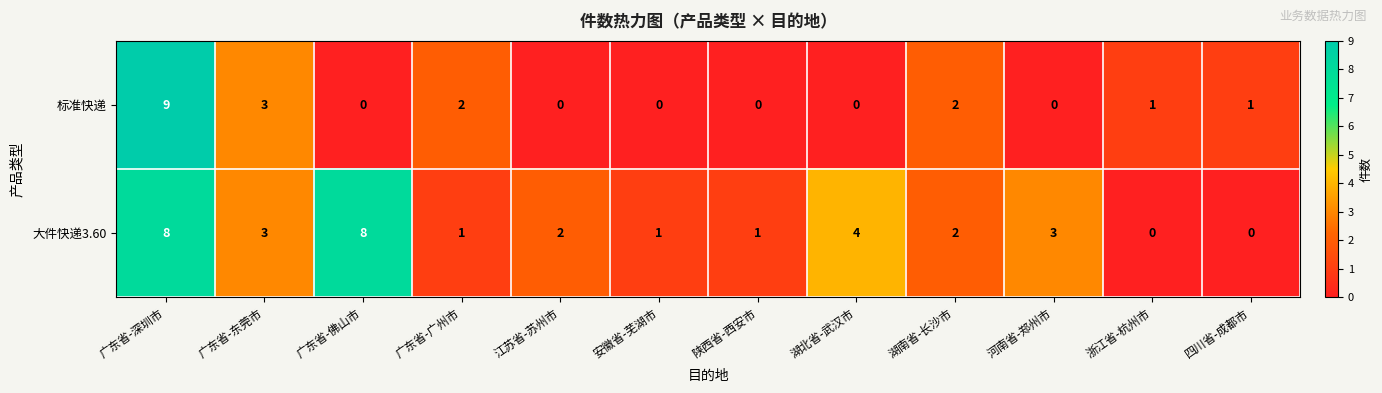

Where does the 大件快递3.60 series first go above 2?

广东省-深圳市